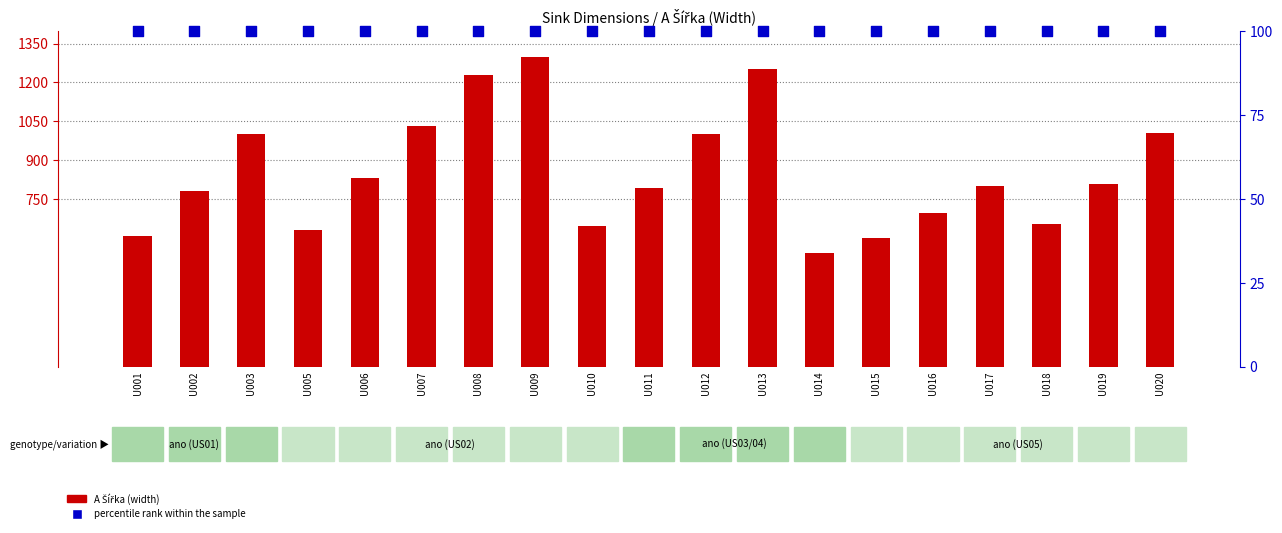

At how many categories does at least one series exceed 337?

19